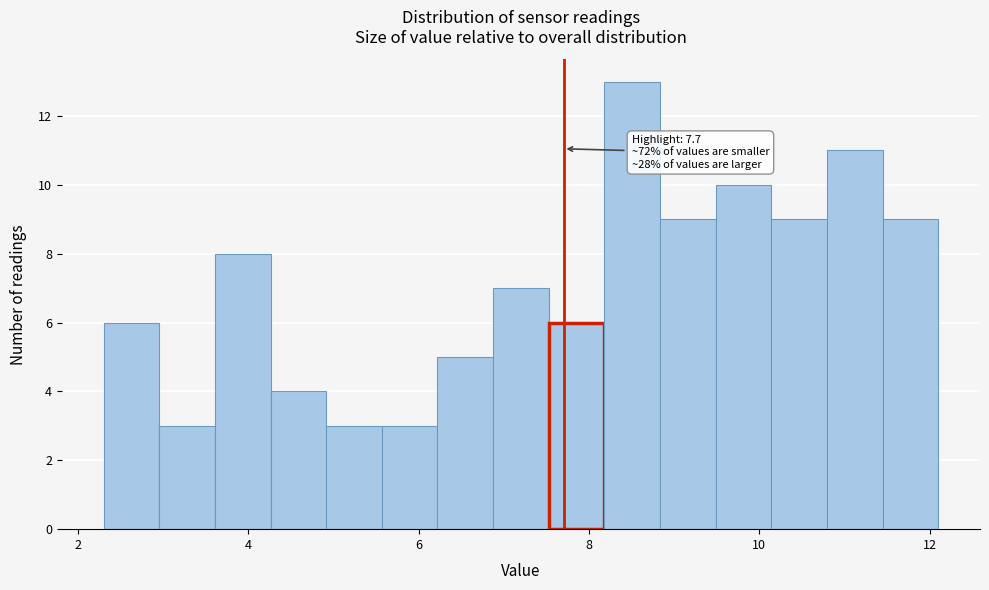

Read against the x-axis, roughly where is the centre of the tallest bar?

8.6